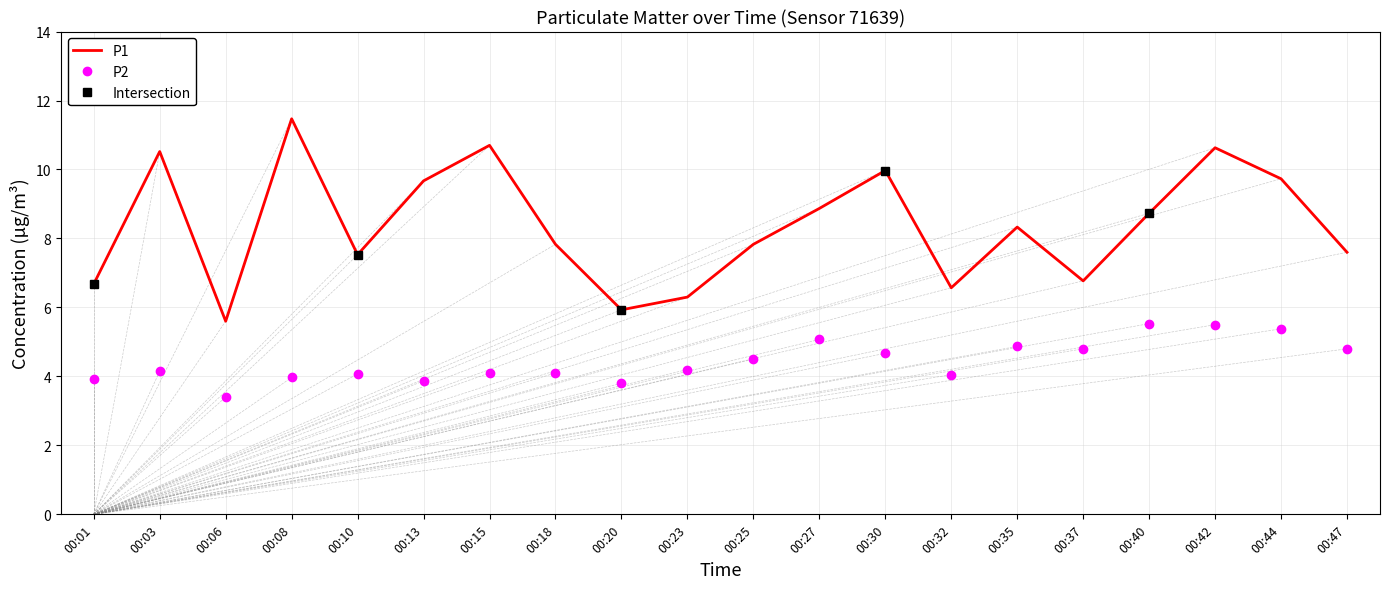

Between 00:35 and 00:30, which is larger?

00:30